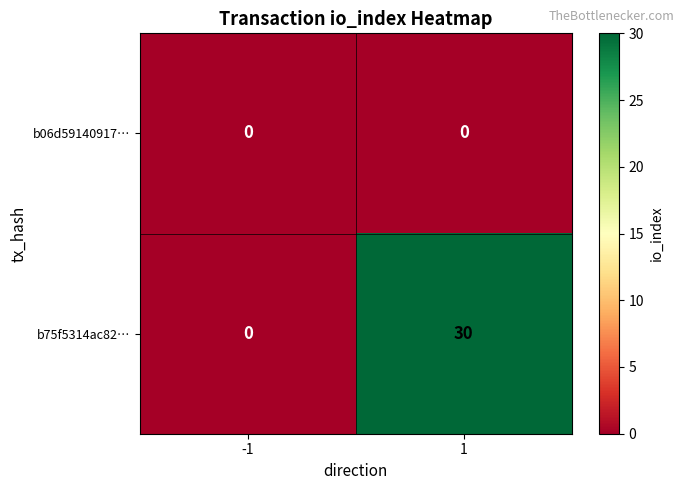

The b75f5314ac82… series shows 44 at 1. True or false?

False